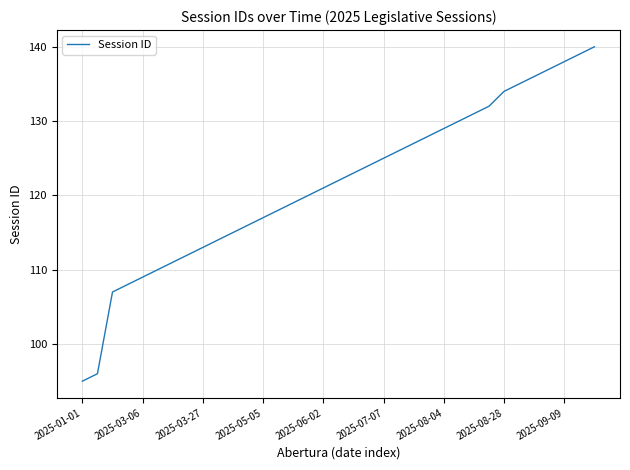

What is the smallest value displayed?

95